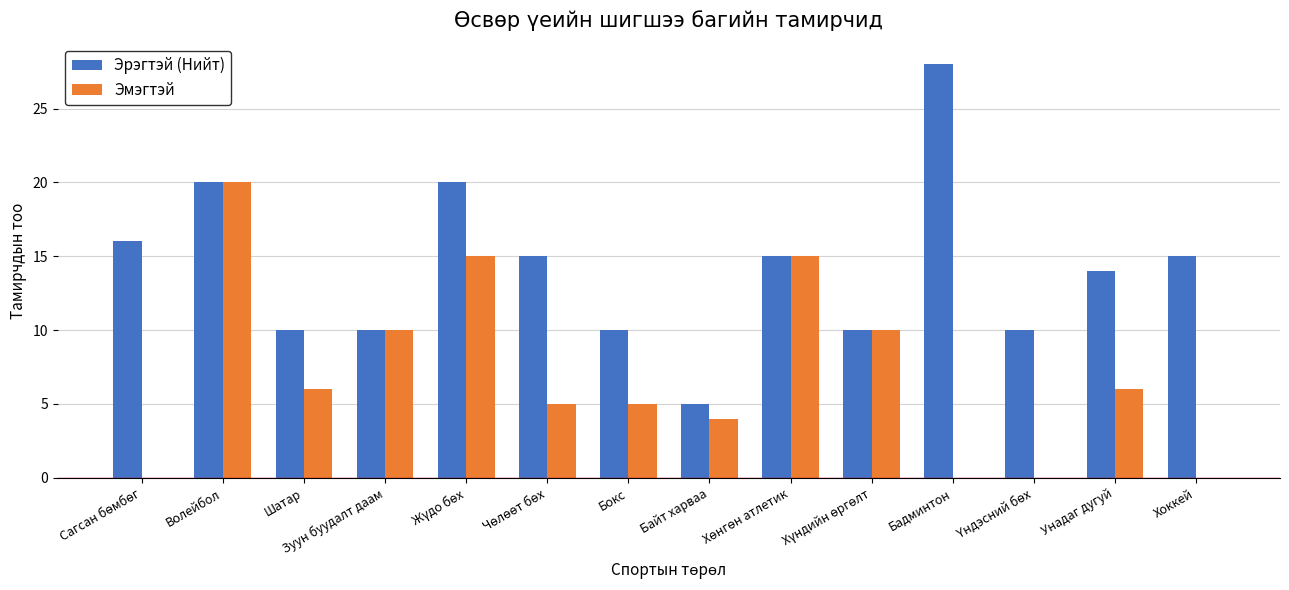

Reading left to right, what are all the values shown in this chart?

Эрэгтэй (Нийт): 16	20	10	10	20	15	10	5	15	10	28	10	14	15
Эмэгтэй: 0	20	6	10	15	5	5	4	15	10	0	0	6	0